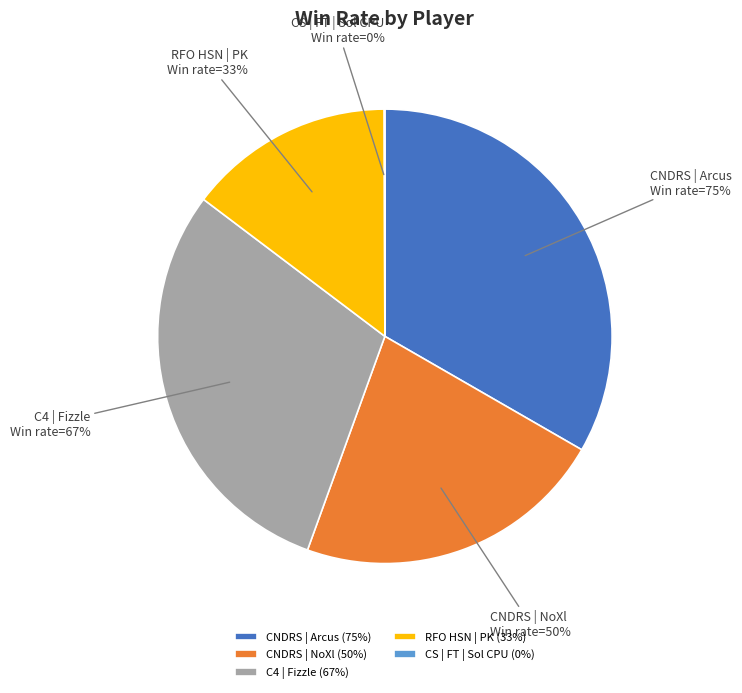

Rank the categories by value from highest to lowest.

CNDRS | Arcus, C4 | Fizzle, CNDRS | NoXl, RFO HSN | PK, CS | FT | Sol CPU